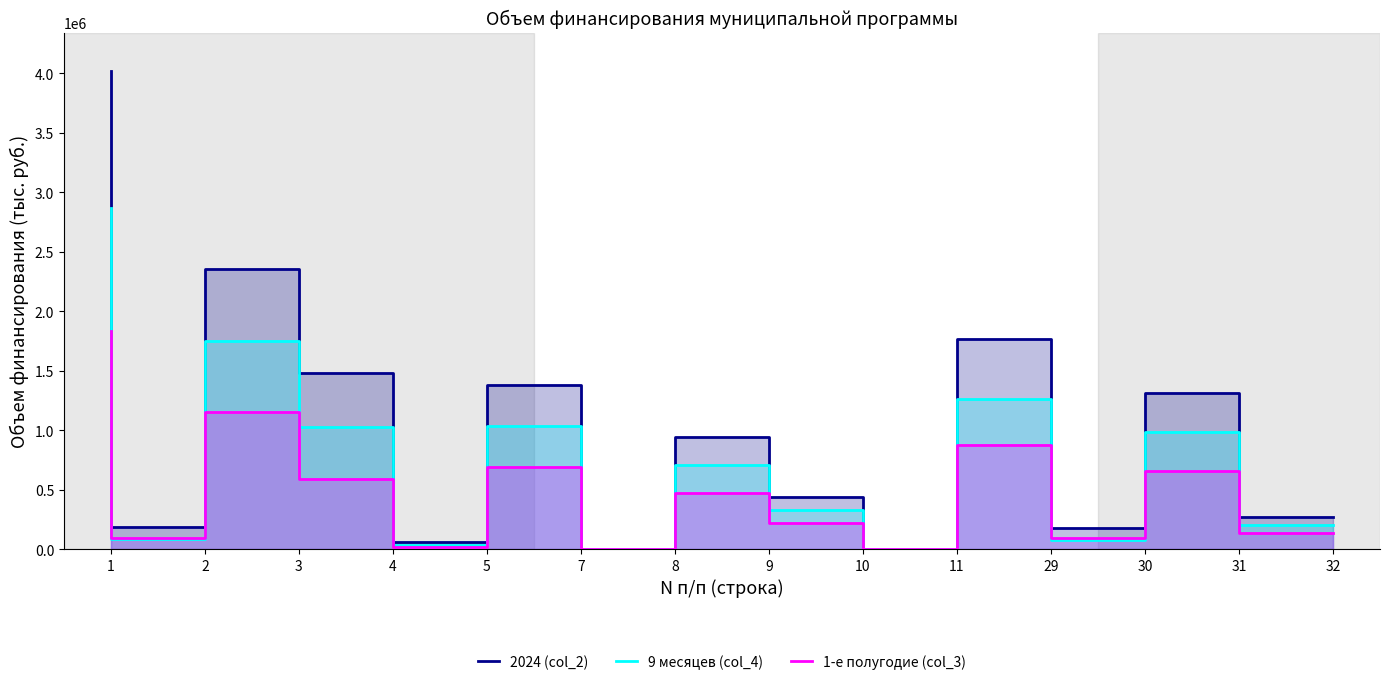

True or false: 9 месяцев (col_4) has a value of 1034175.4 at 7.

True